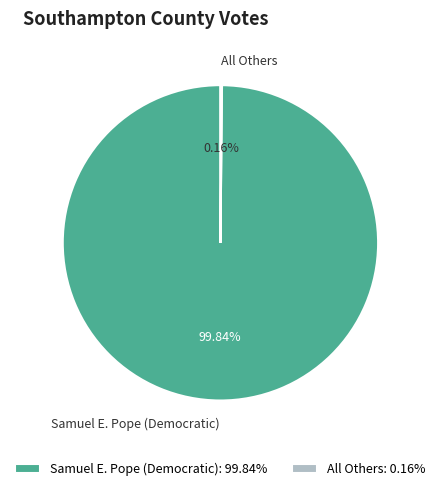

What is the largest slice in the pie chart?

Samuel E. Pope (Democratic)